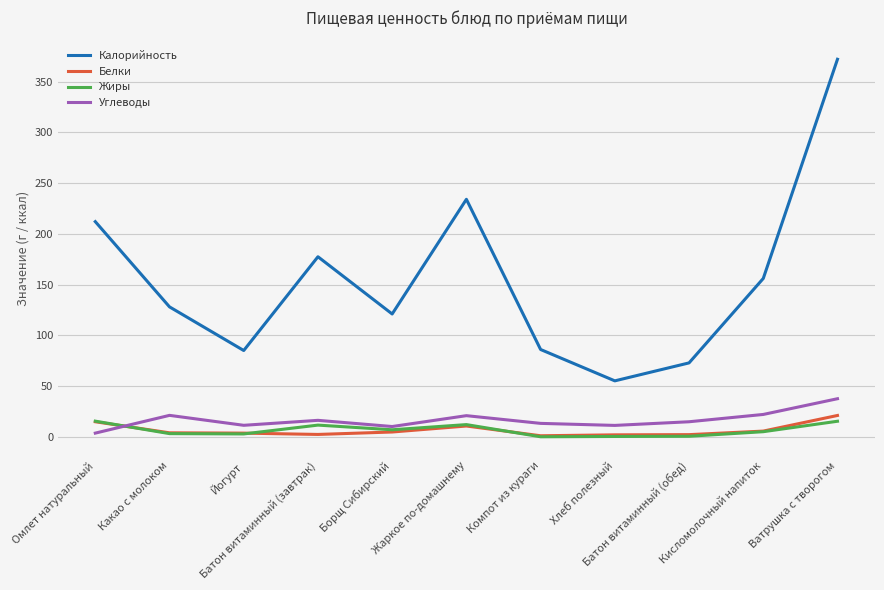

True or false: Калорийность and Белки cross at least once.

False